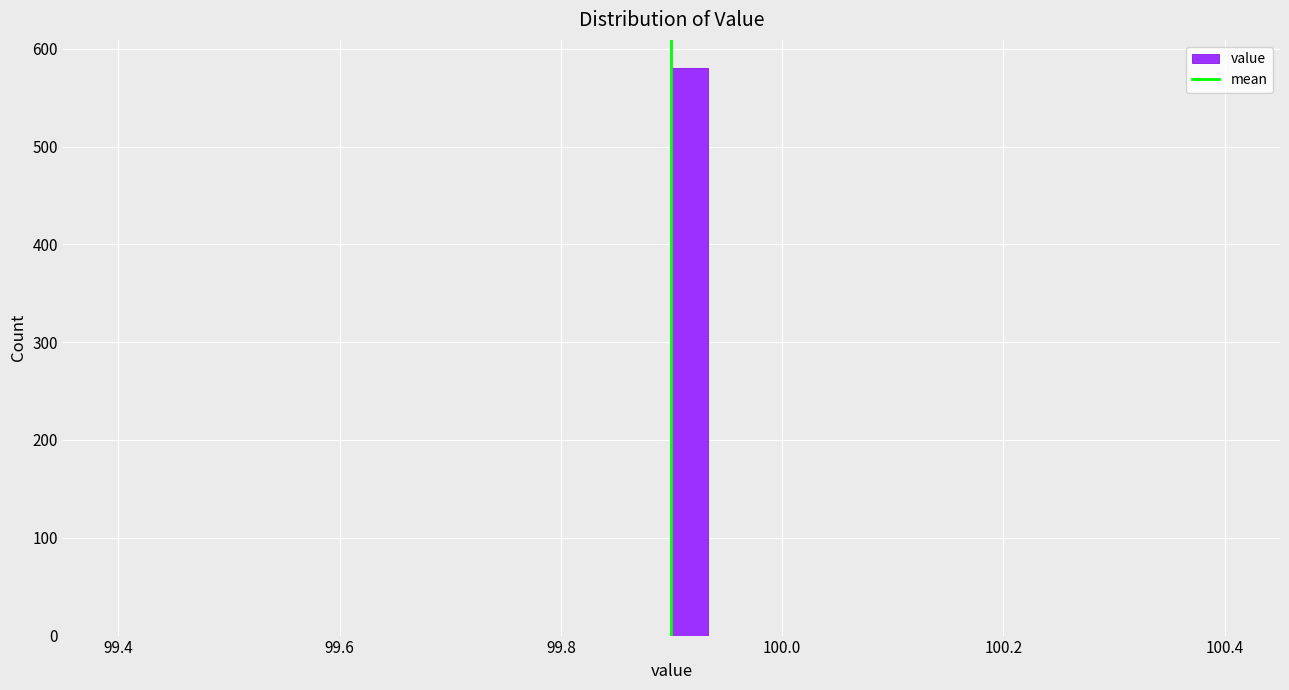

Read against the x-axis, roughly where is the centre of the tallest bar?

99.92